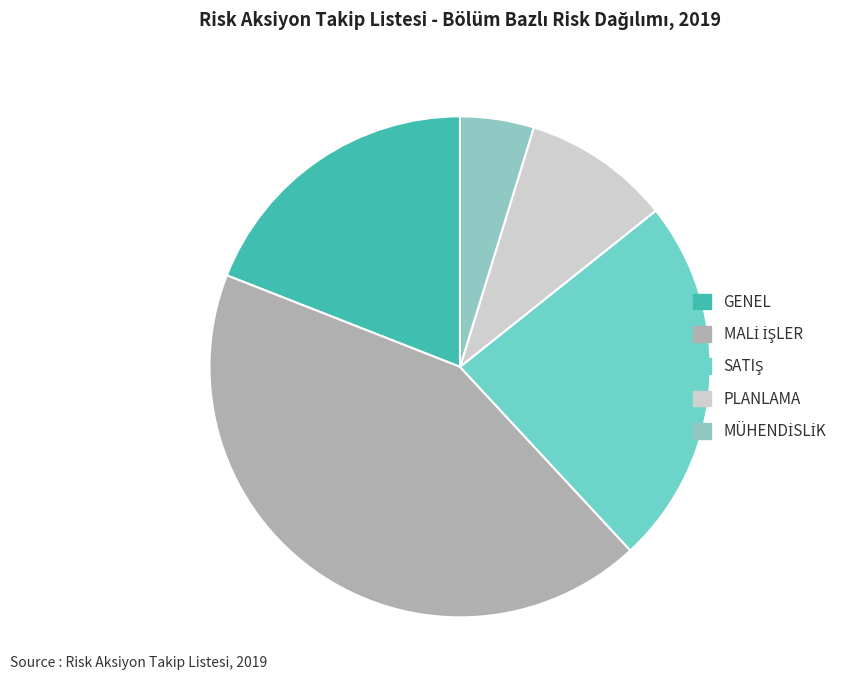

How many slices are in this pie chart?

5